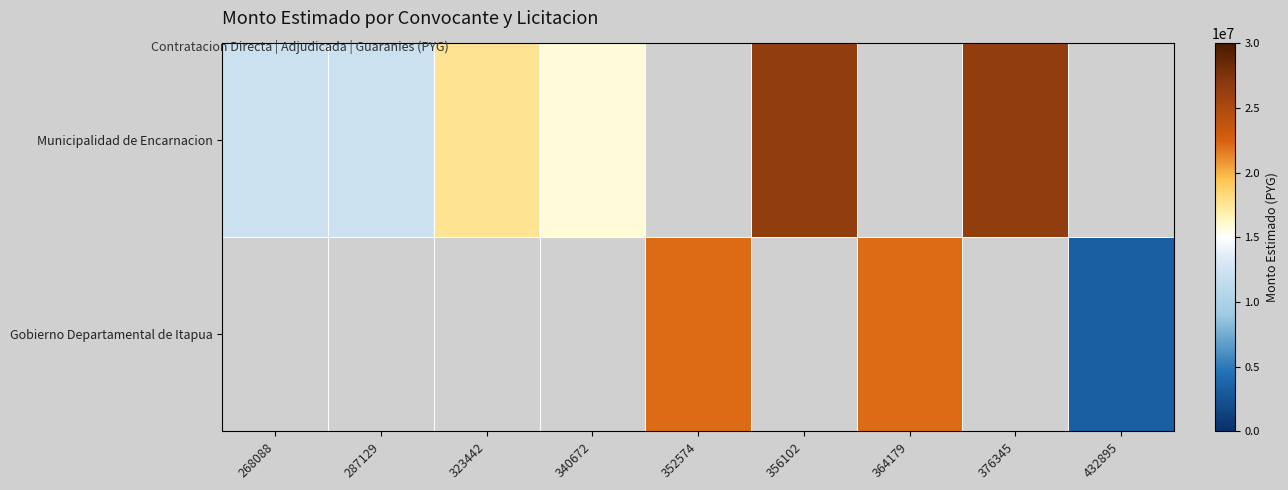

Count the number of categories in the chart.

9